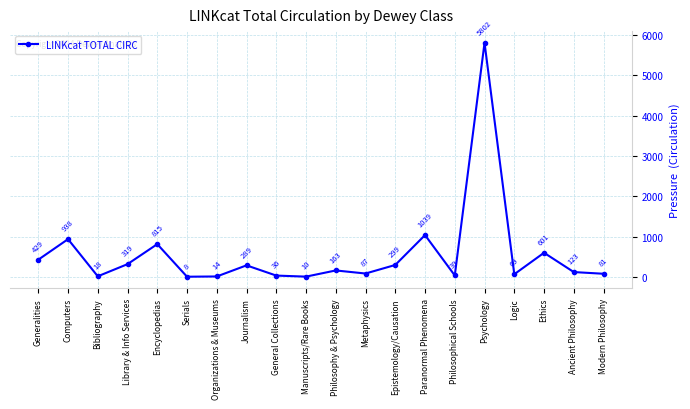

What is the value of the 9th point from the left?

36